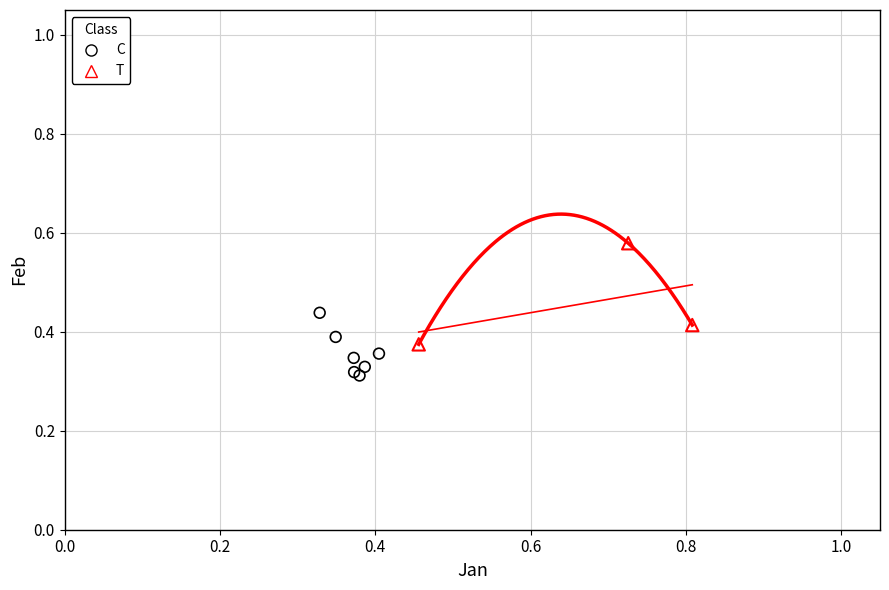

Which series has the largest Y range (max minus min)?

T